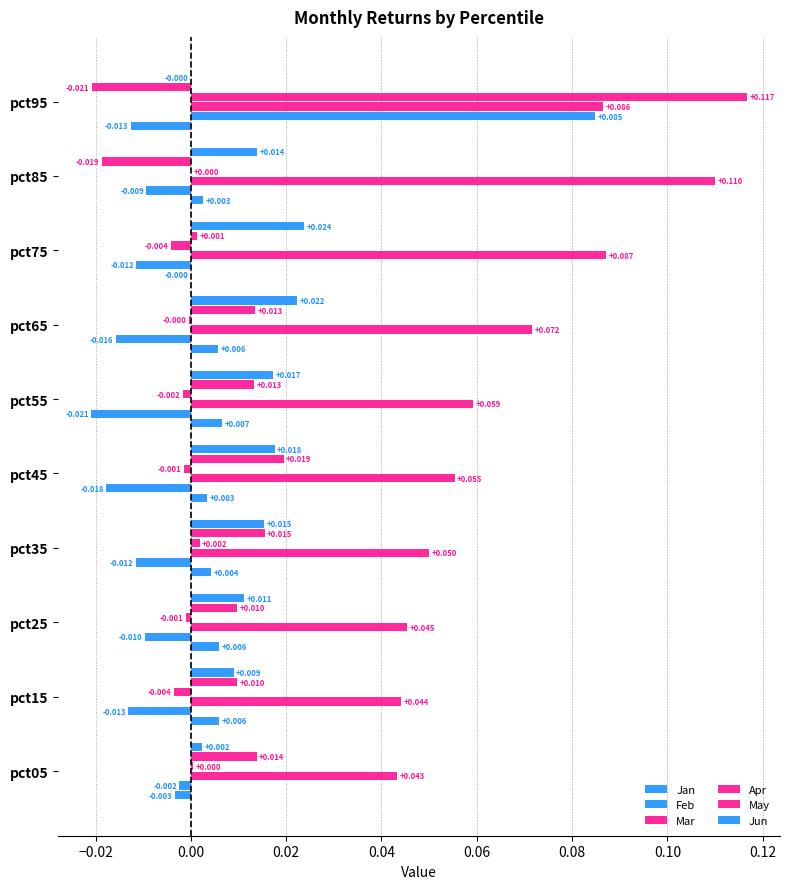

Which series has the largest total across all categories?

Mar